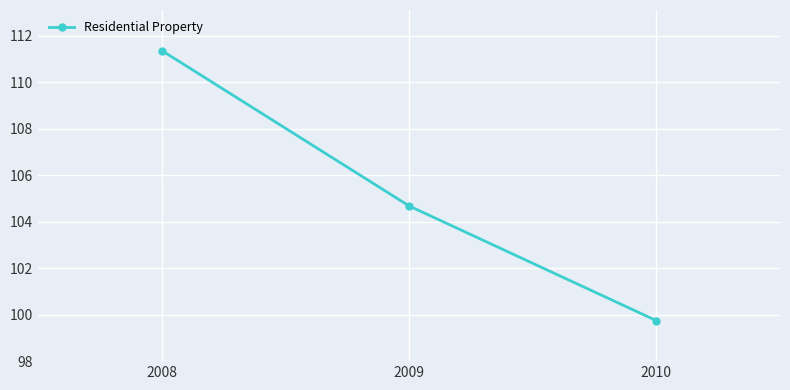

Is it true that the value at 2009 is 23.3?

False